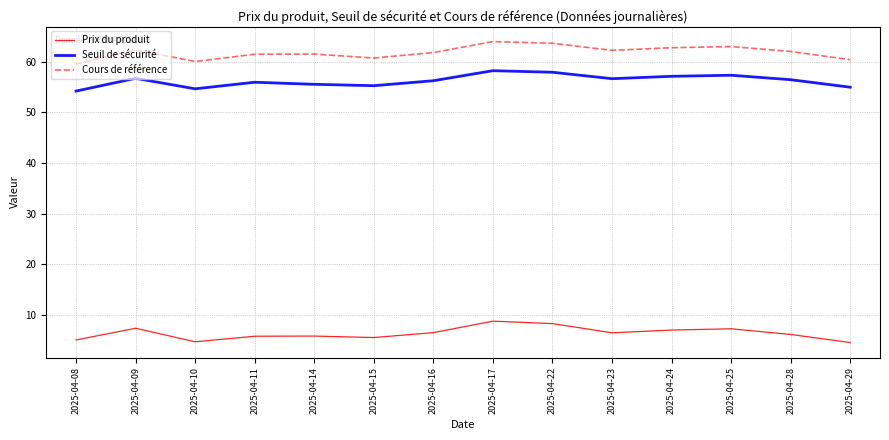

How many lines are shown in the chart?

3